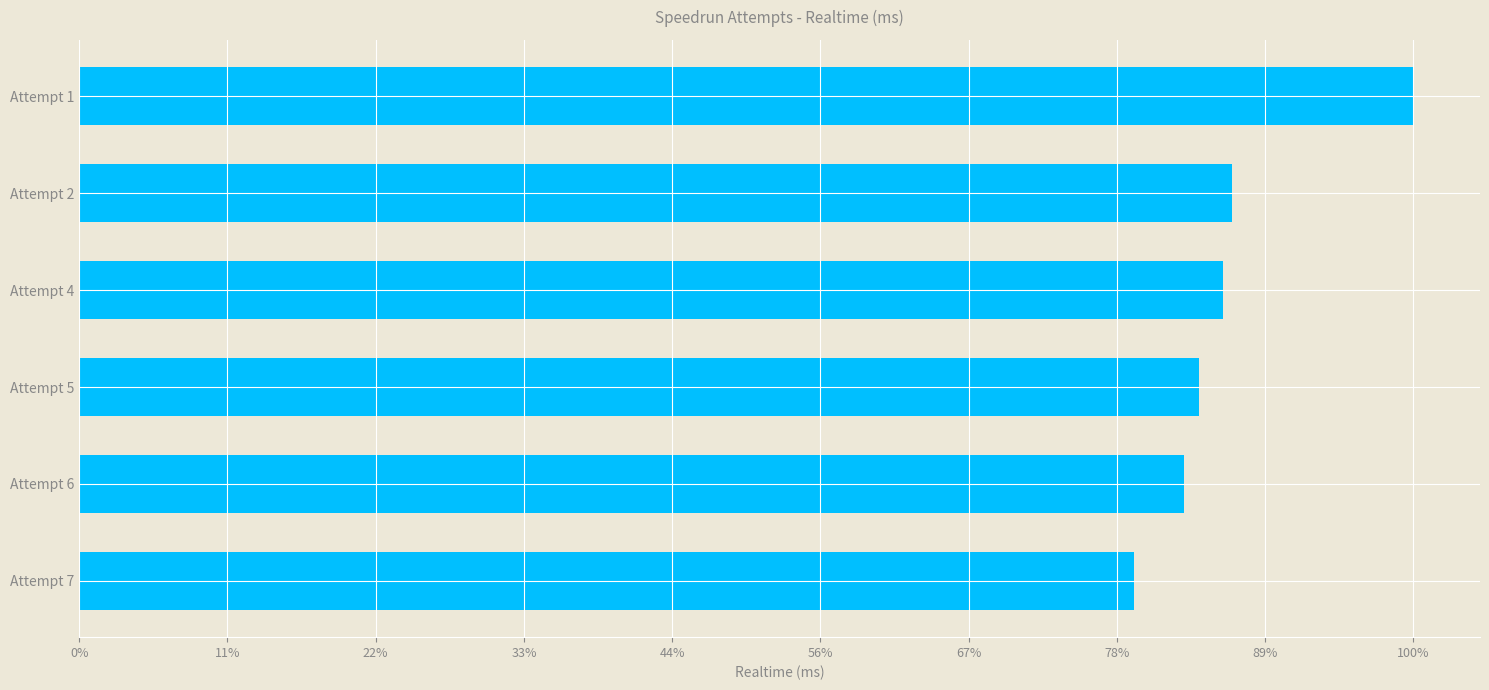

Does the chart contain any negative values?

No